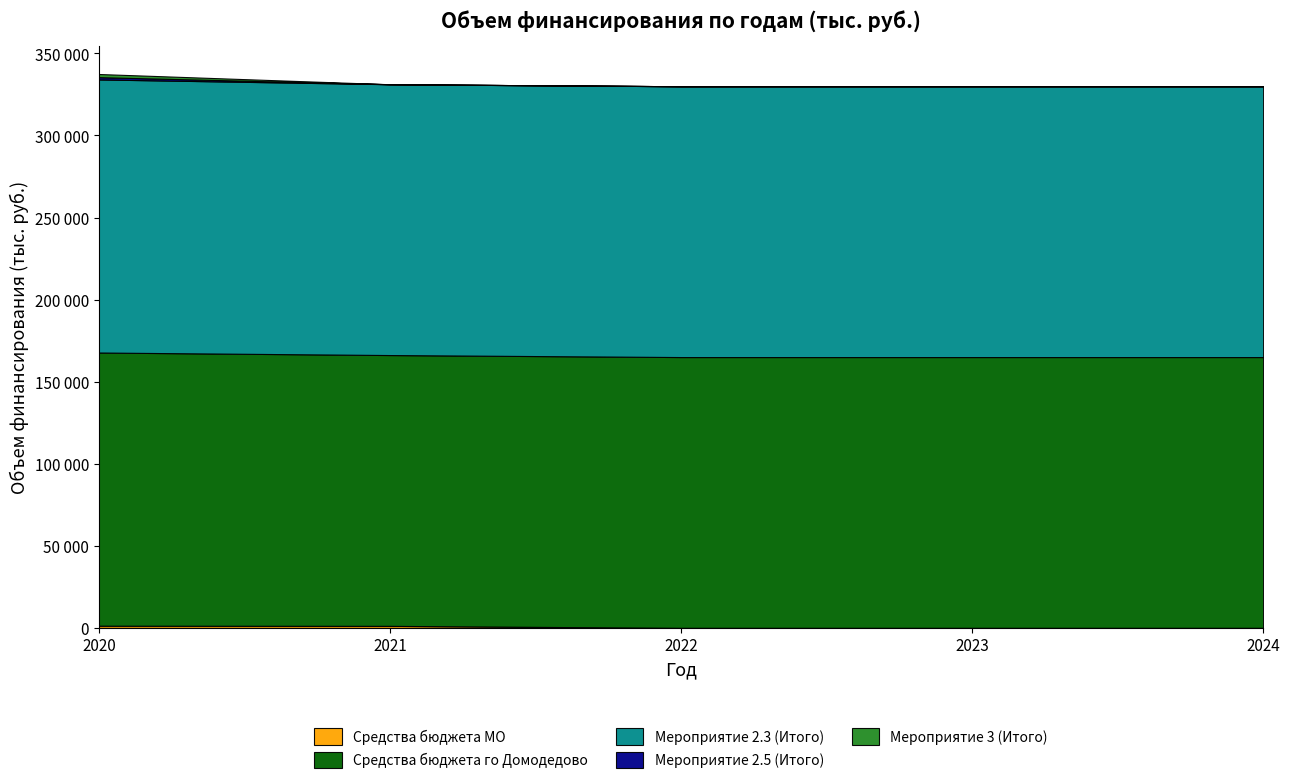

What is the difference between the Мероприятие 2.5 (Итого) values at 2023 and 2020?

1385